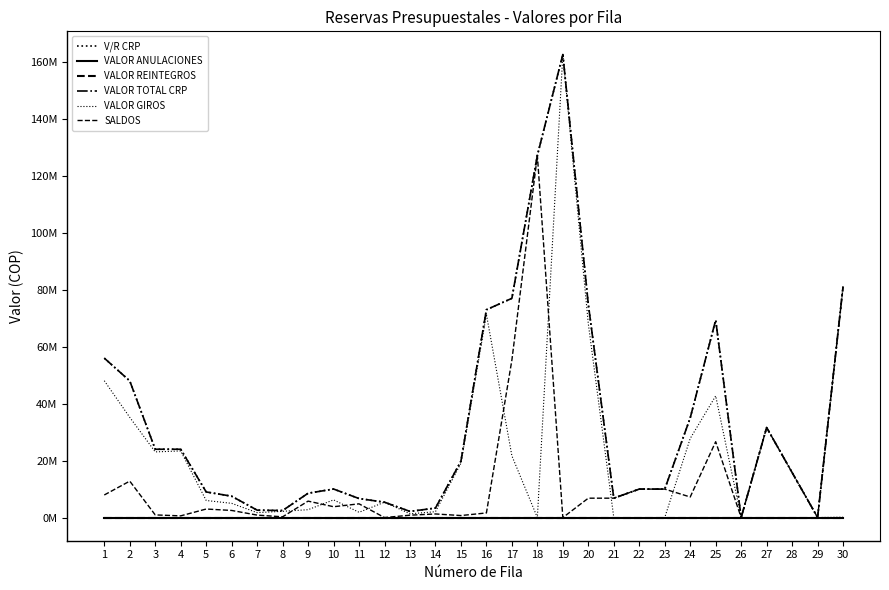

Which series has the widest spread of values?

VALOR GIROS